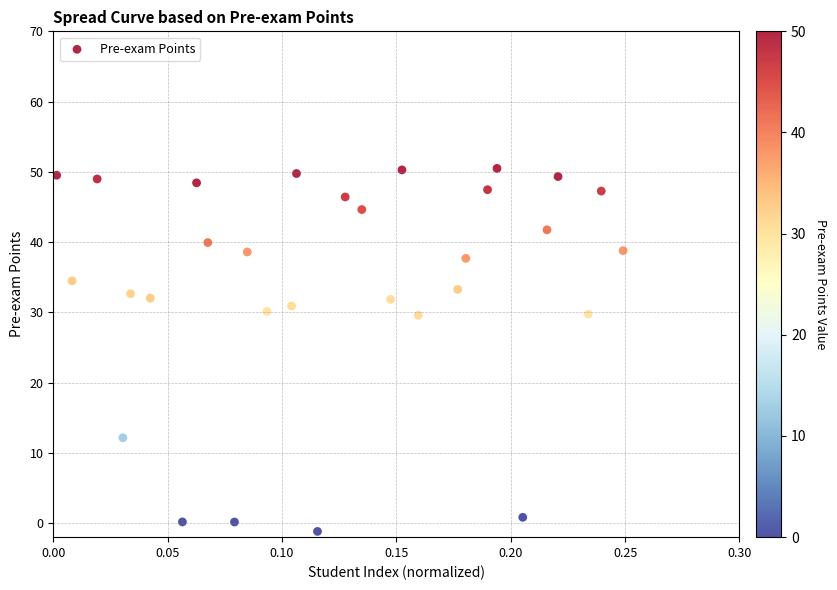

What is the range of Y values (max minus min)?

51.7